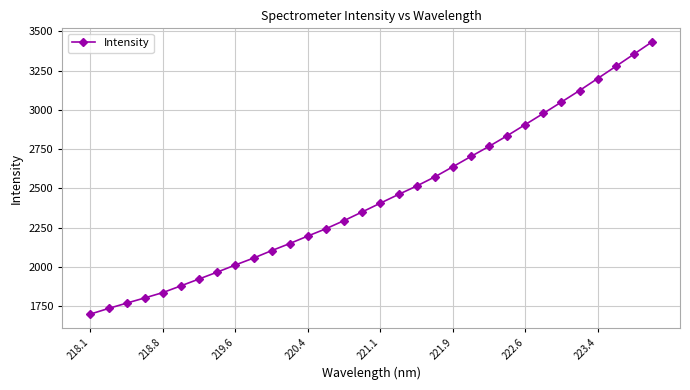

What is the difference between the second highest and second lowest values?

1619.2